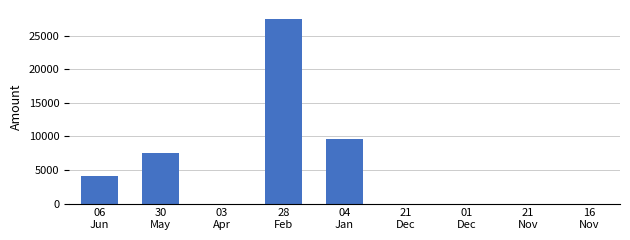

What is the greatest value displayed?

27481.1